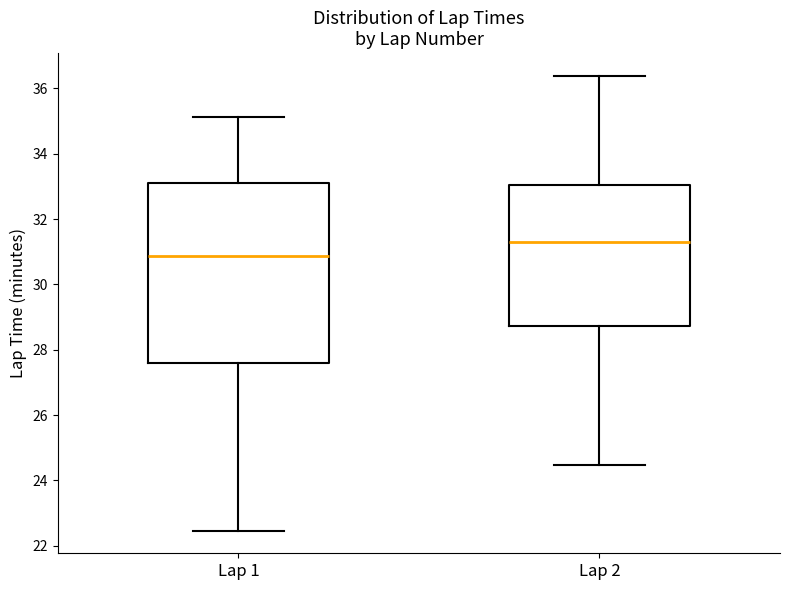

Reading left to right, read every box against the y-axis: the position of its median line, the range the box covers, and the ends of its whiskers. The values are not printed on the chart, so give them approximately, as read against the axis.

Lap 1: median 30.8, box 27.6 to 33.2, whiskers 22.4 to 35.2
Lap 2: median 31.4, box 28.8 to 33.0, whiskers 24.4 to 36.4